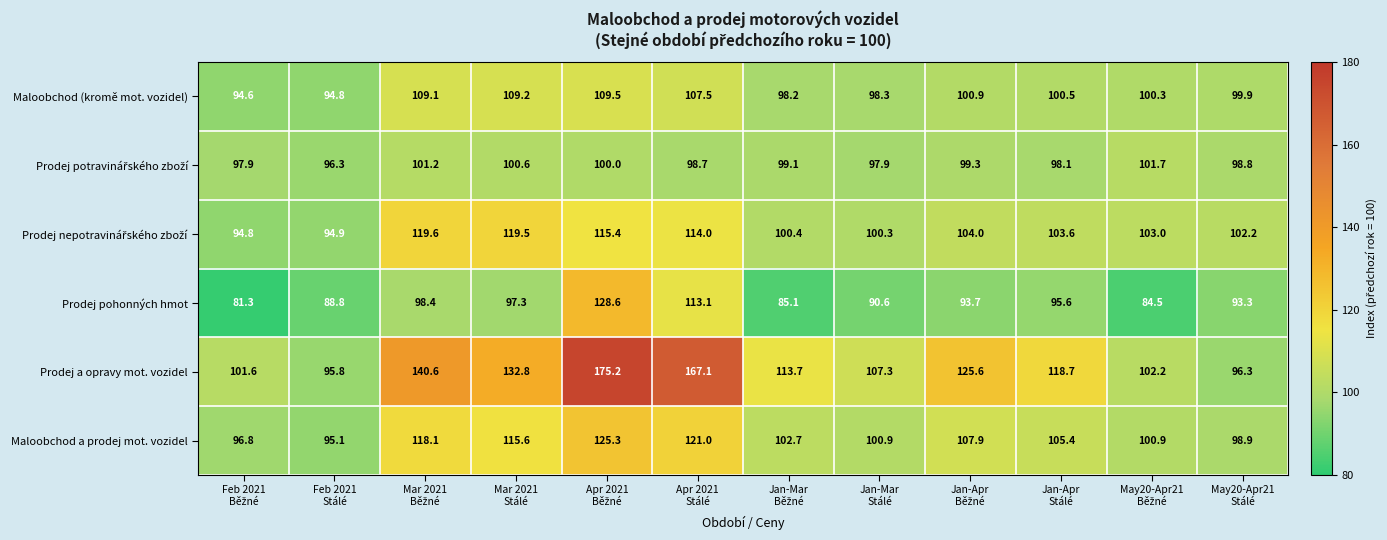

What is the minimum value shown in the chart?

81.3